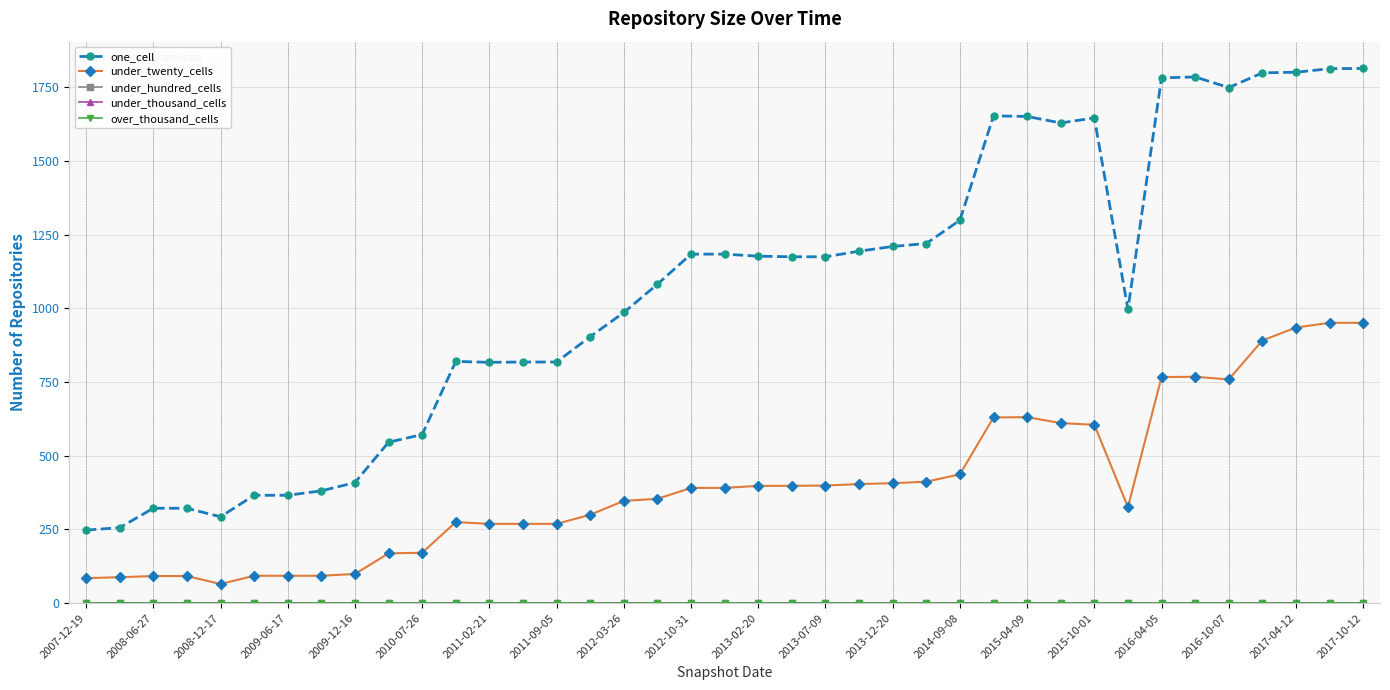

Is this an area chart (filled region under the line)?

No